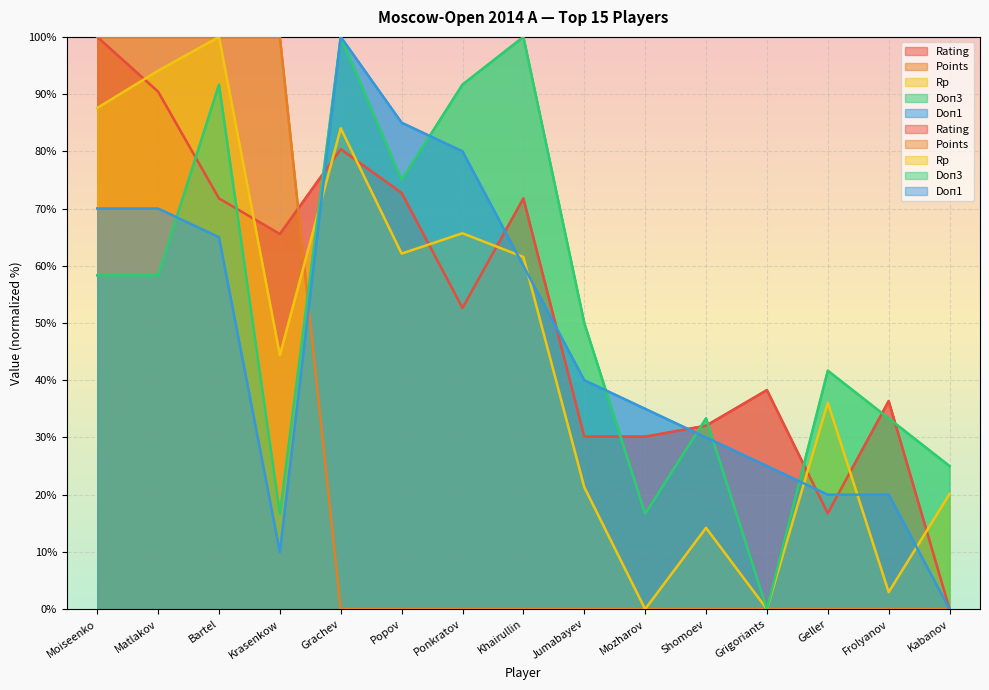

The Rp series shows 71.1 at Krasenkow. True or false?

False